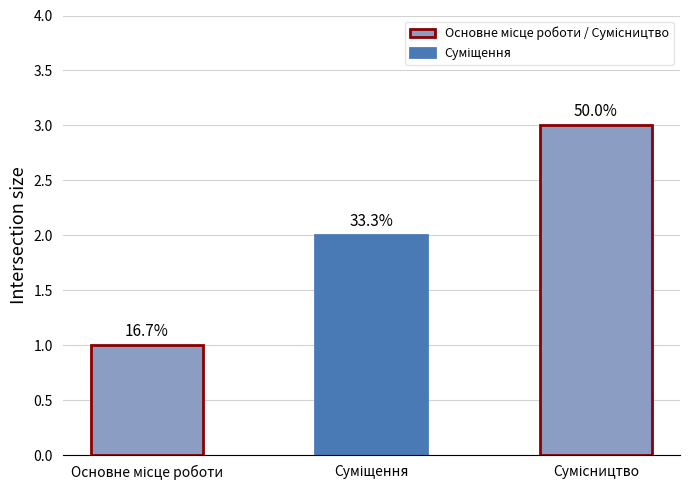

Rank the categories by value from highest to lowest.

Сумісництво, Суміщення, Основне місце роботи